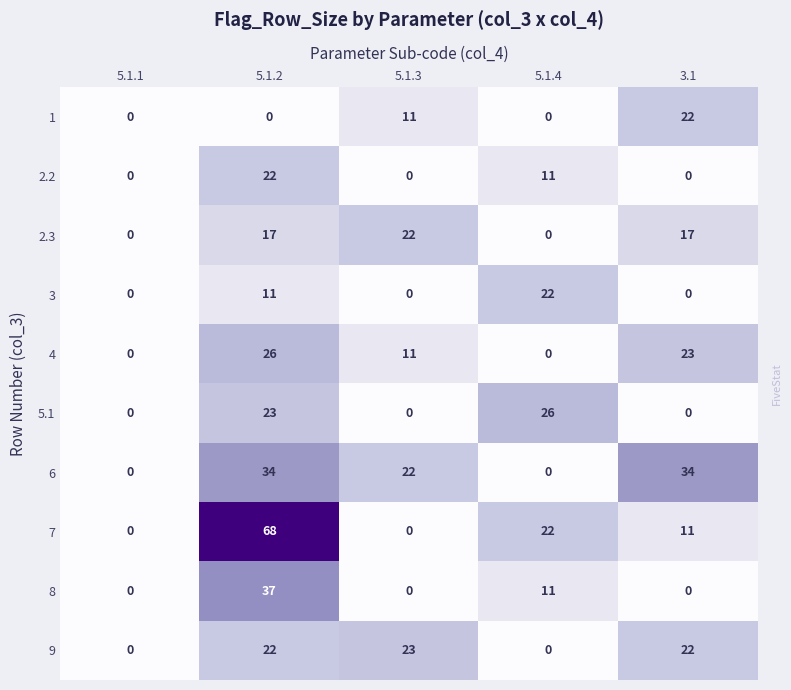

Which category has the highest value across all series?

5.1.2